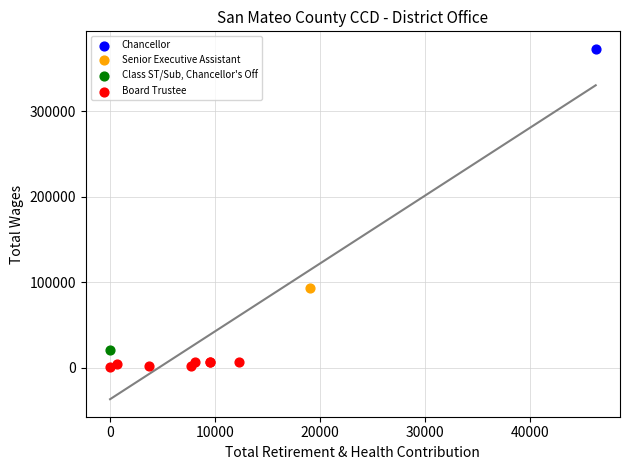

What are all the series names shown in the legend?

Chancellor, Senior Executive Assistant, Class ST/Sub, Chancellor's Off, Board Trustee